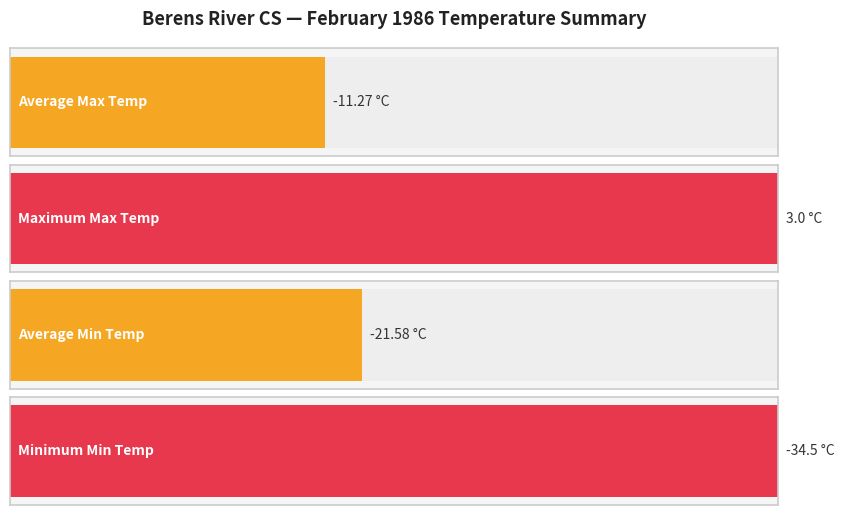

The Total Precip (mm) series shows -1.6 at 2. True or false?

False